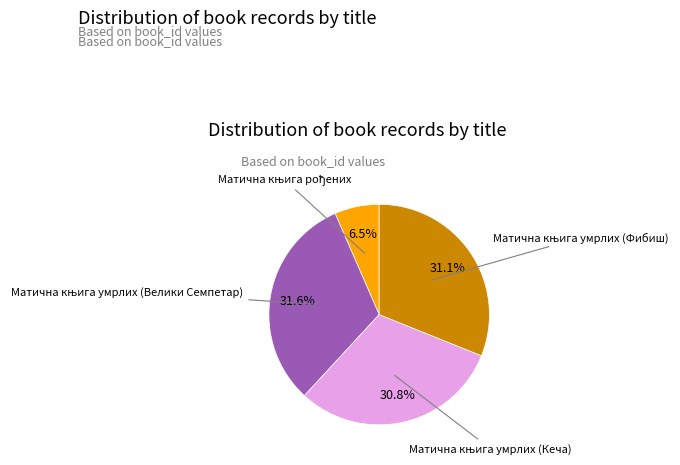

Is there a majority slice in this chart?

No